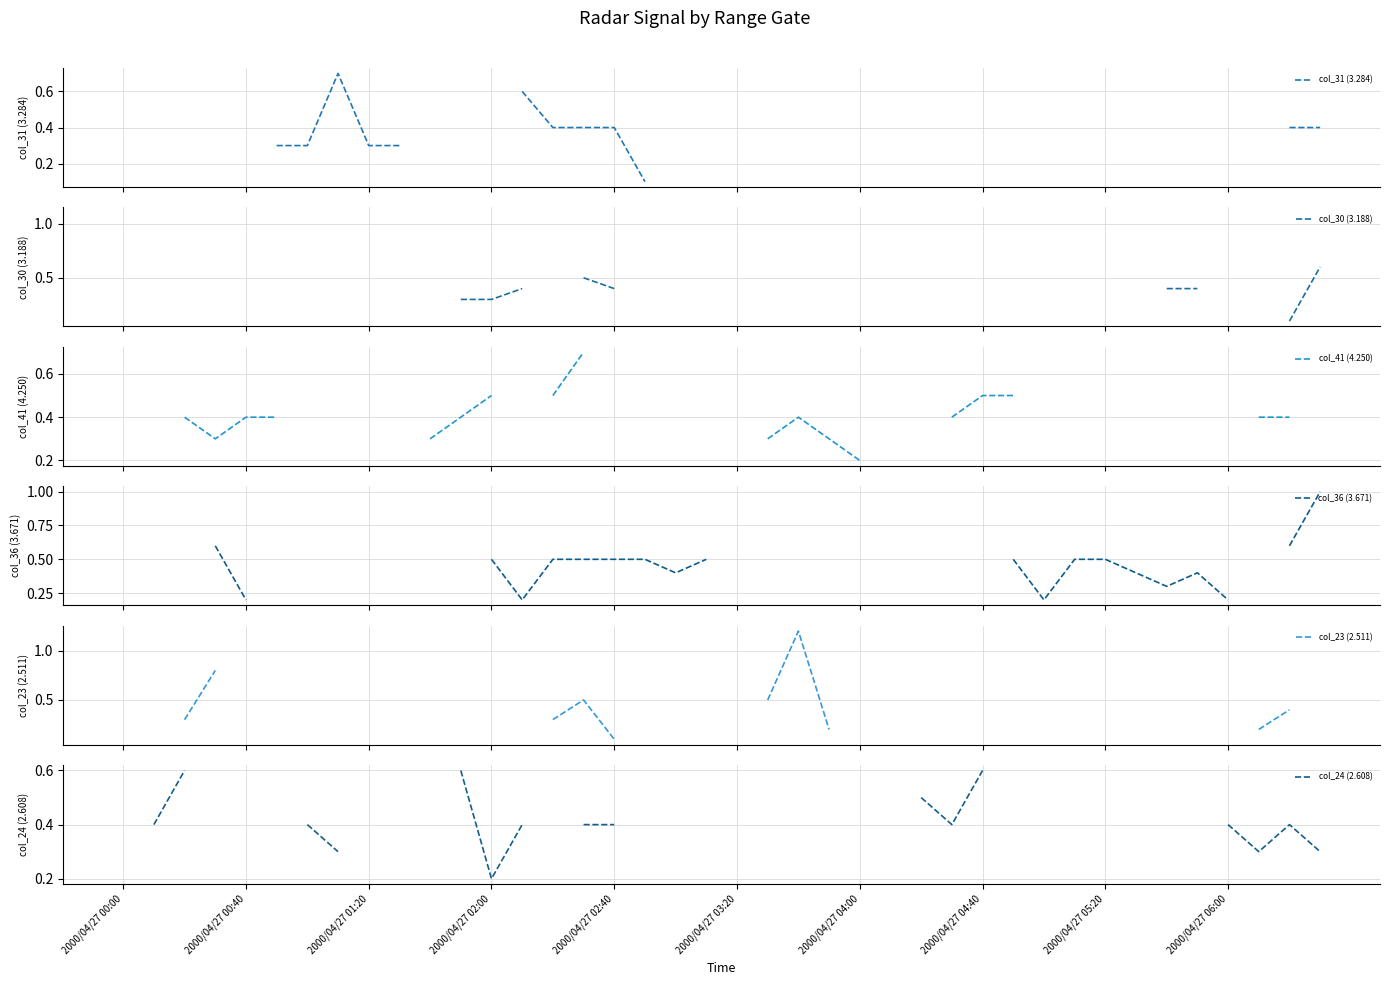

The col_24 (2.608) series shows 0.5 at 26. True or false?

True